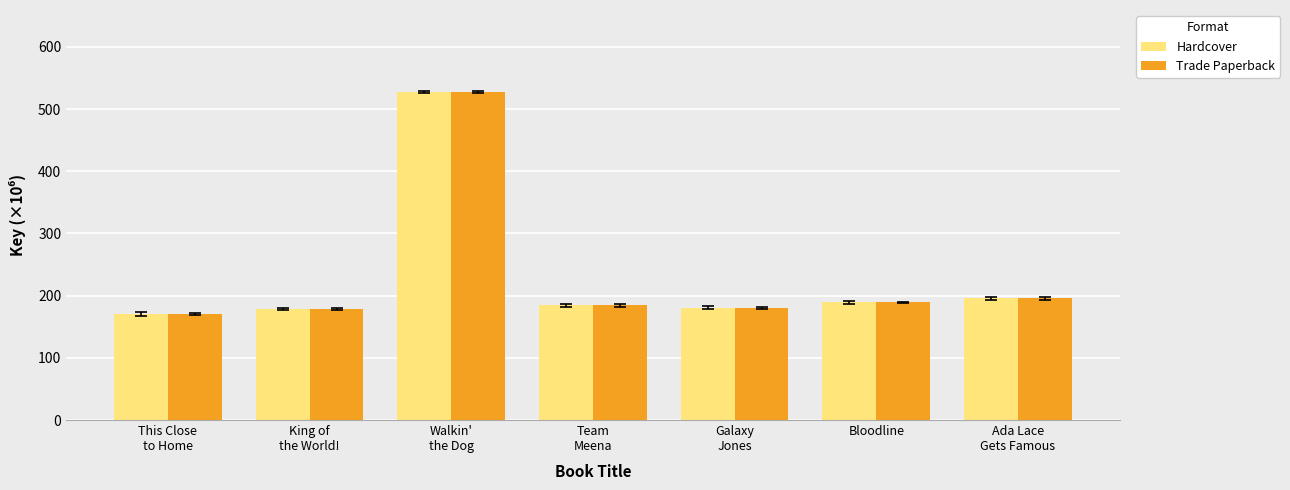

True or false: Hardcover has a value of 70.7 at Bloodline.

False